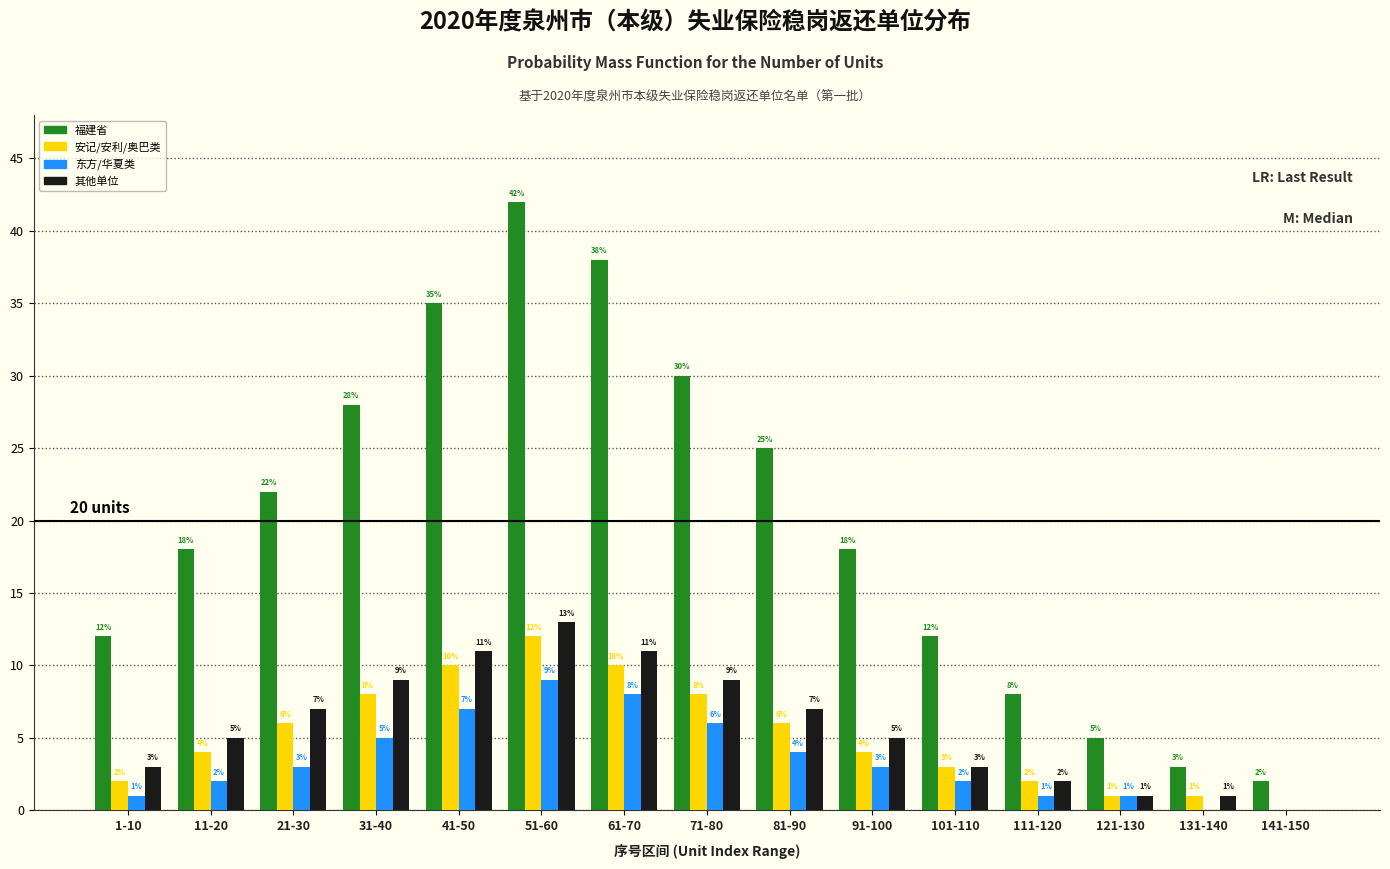

Reading left to right, transcribe all the data shown in this chart.

福建省: 1-10=12	11-20=18	21-30=22	31-40=28	41-50=35	51-60=42	61-70=38	71-80=30	81-90=25	91-100=18	101-110=12	111-120=8	121-130=5	131-140=3	141-150=2
安记/安利/奥巴类: 1-10=2	11-20=4	21-30=6	31-40=8	41-50=10	51-60=12	61-70=10	71-80=8	81-90=6	91-100=4	101-110=3	111-120=2	121-130=1	131-140=1	141-150=0
东方/华夏类: 1-10=1	11-20=2	21-30=3	31-40=5	41-50=7	51-60=9	61-70=8	71-80=6	81-90=4	91-100=3	101-110=2	111-120=1	121-130=1	131-140=0	141-150=0
其他单位: 1-10=3	11-20=5	21-30=7	31-40=9	41-50=11	51-60=13	61-70=11	71-80=9	81-90=7	91-100=5	101-110=3	111-120=2	121-130=1	131-140=1	141-150=0